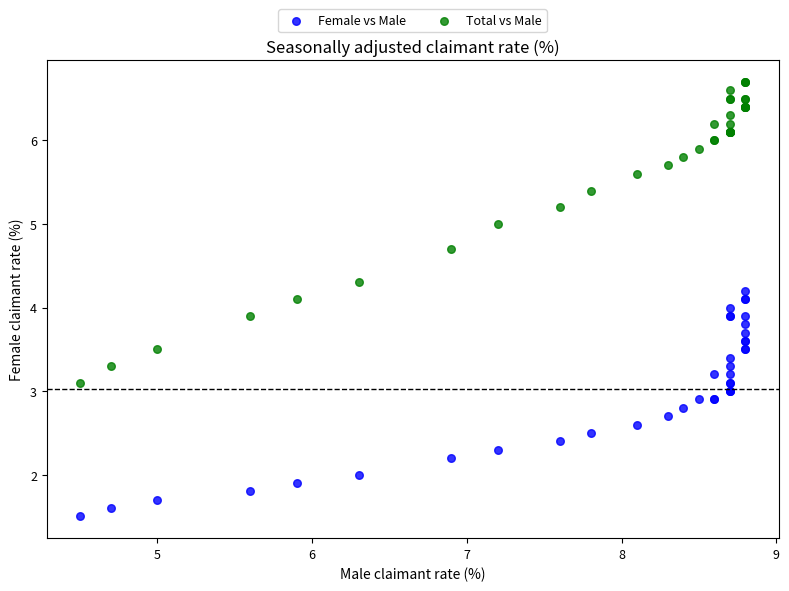

Which series contains the lowest Y value?

Female vs Male